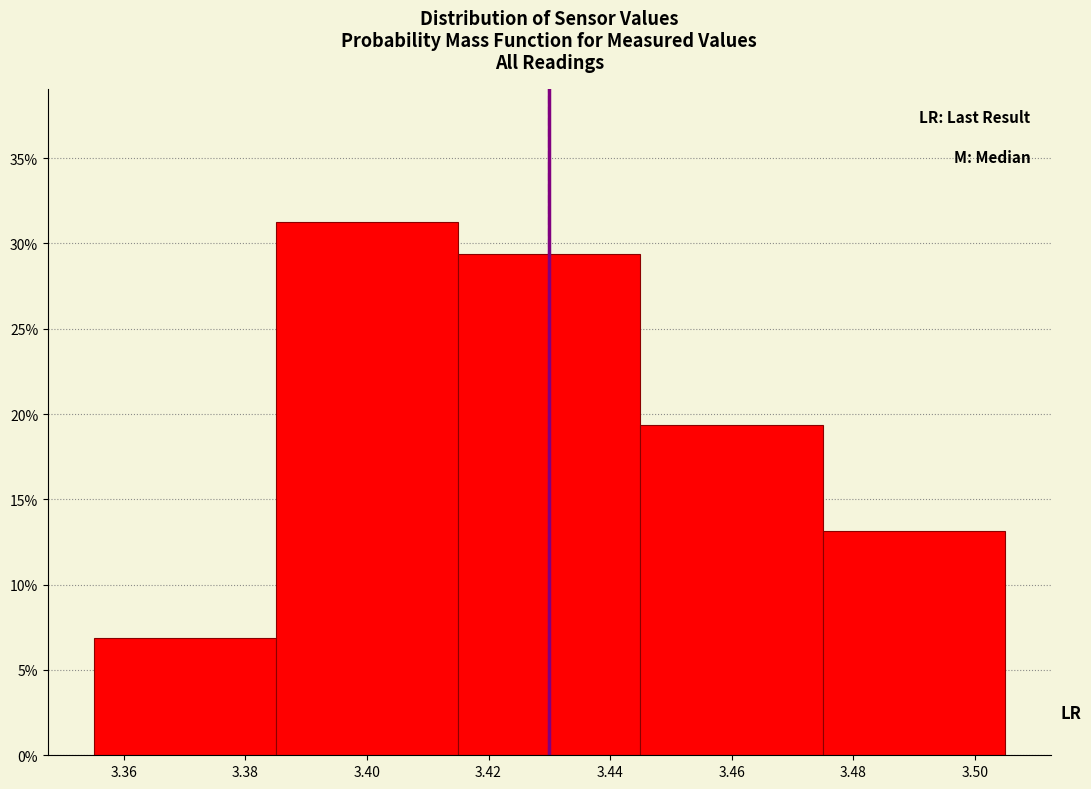

What is the height of the bar covering 3.445 to 3.475 on the x-axis? The values are not printed on the chart, so give them approximately, as read against the axis.

19.5